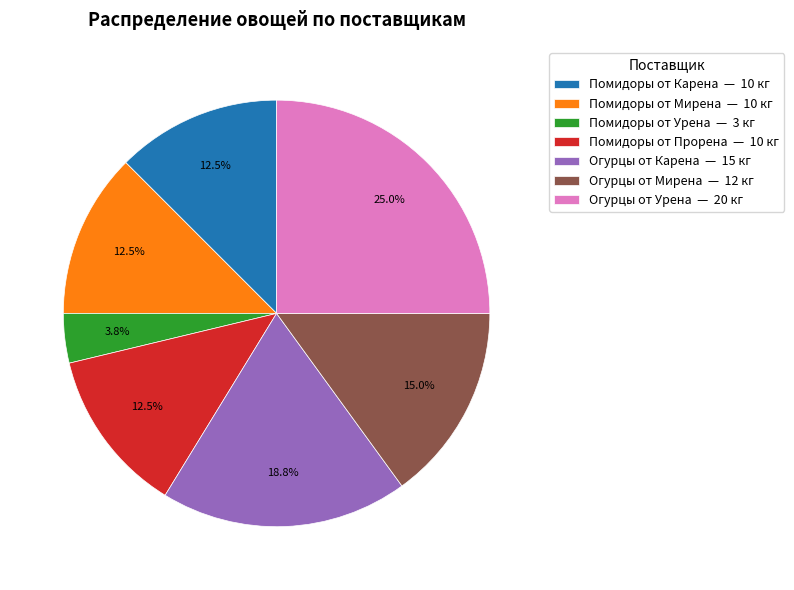

How much of the chart is everything except Помидоры от Карена — 10 кг?

87.5%